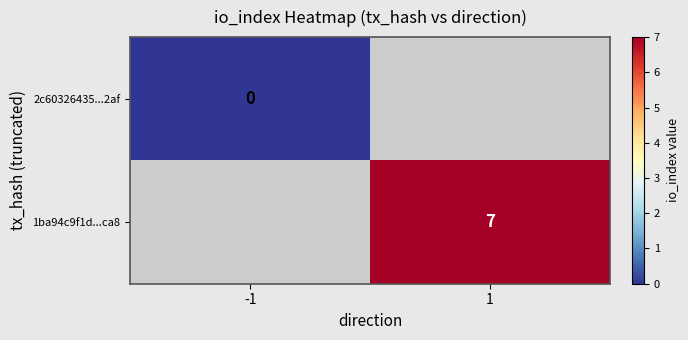

The value of 1ba94c9f1d...ca8 at 1 is 5. True or false?

False